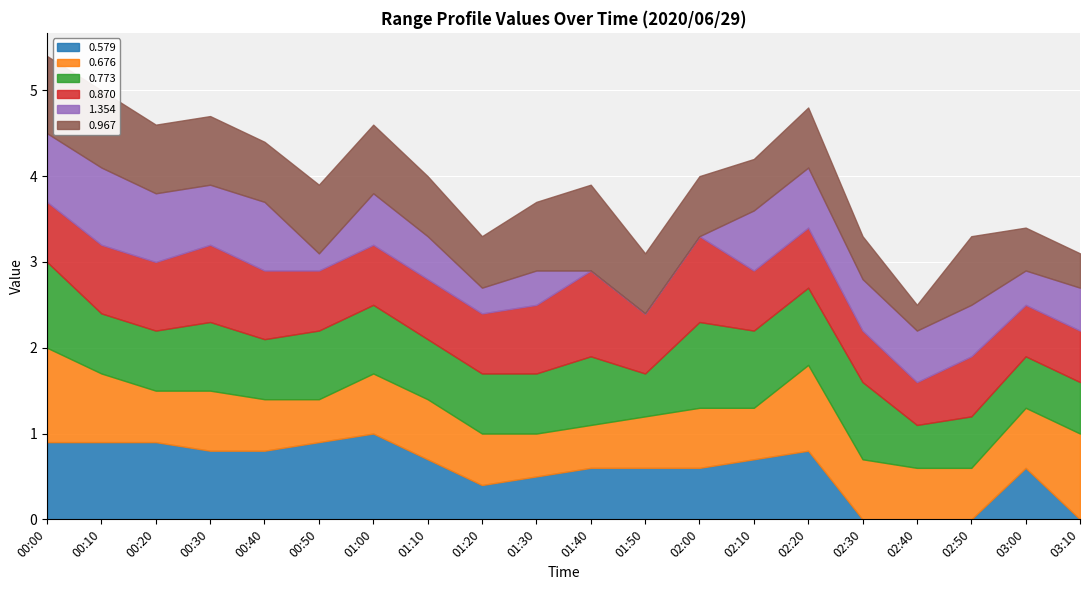

How many categories are shown in the chart?

20